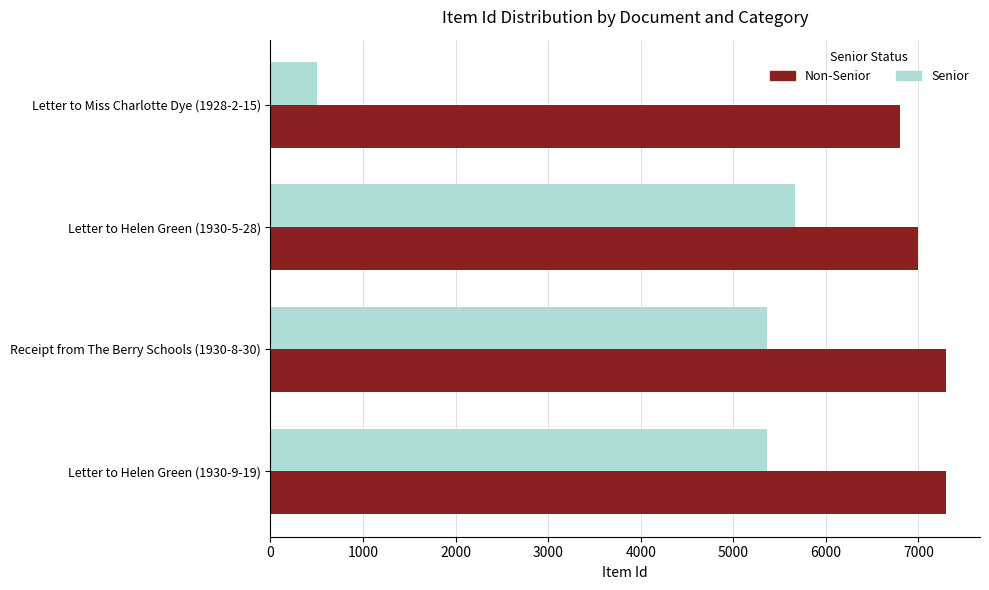

The value of Senior at Receipt from The Berry Schools (1930-8-30) is 9565. True or false?

False